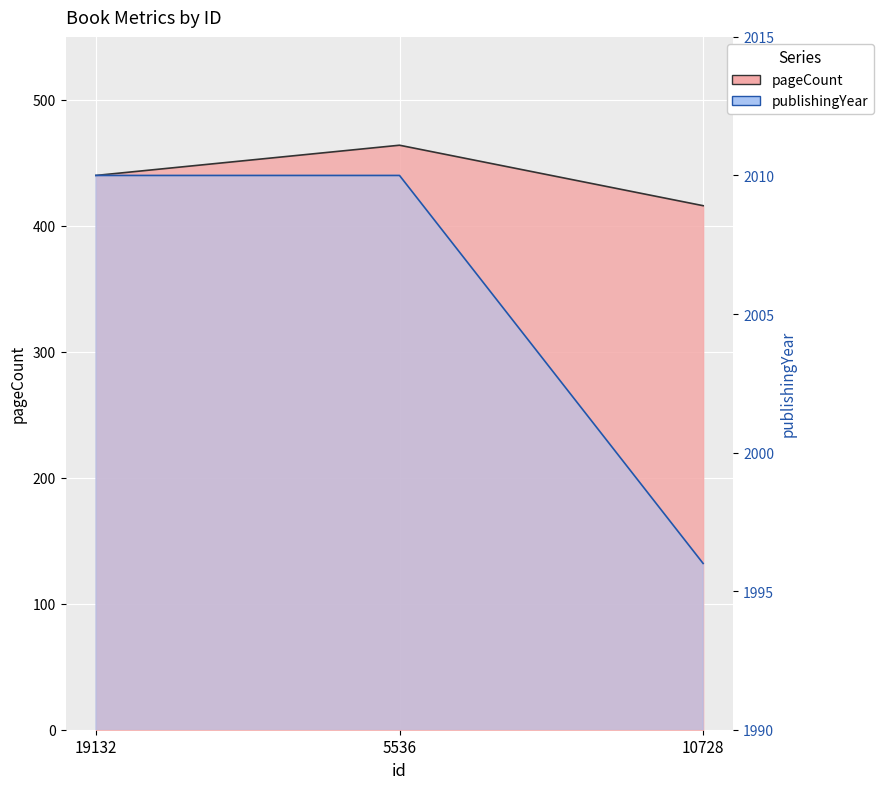

What is the difference between the second highest and minimum values in the publishingYear series?

14